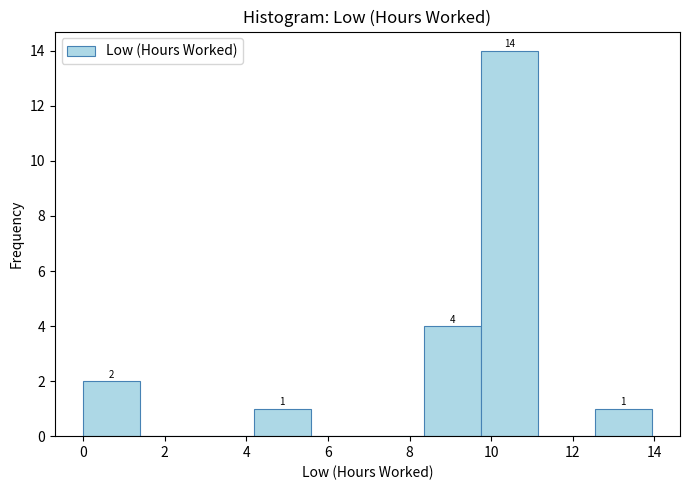

Which range on the x-axis has the tallest bar?

9.8 to 11.2